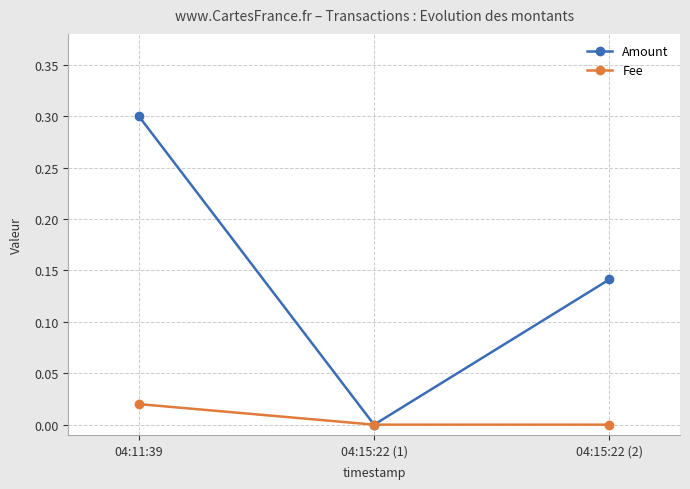

Is the value of Amount at 04:11:39 greater than the value of Fee at 04:11:39?

Yes